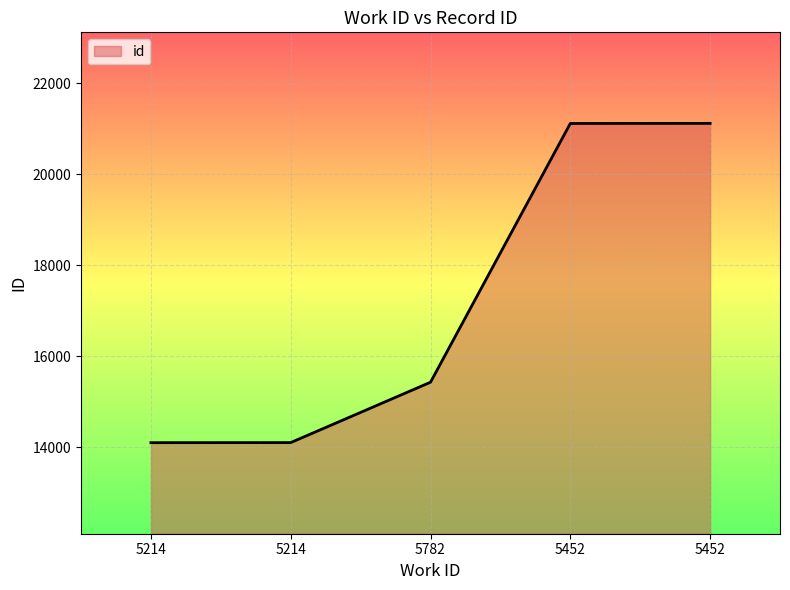

Does the chart display data point markers on the line(s)?

No